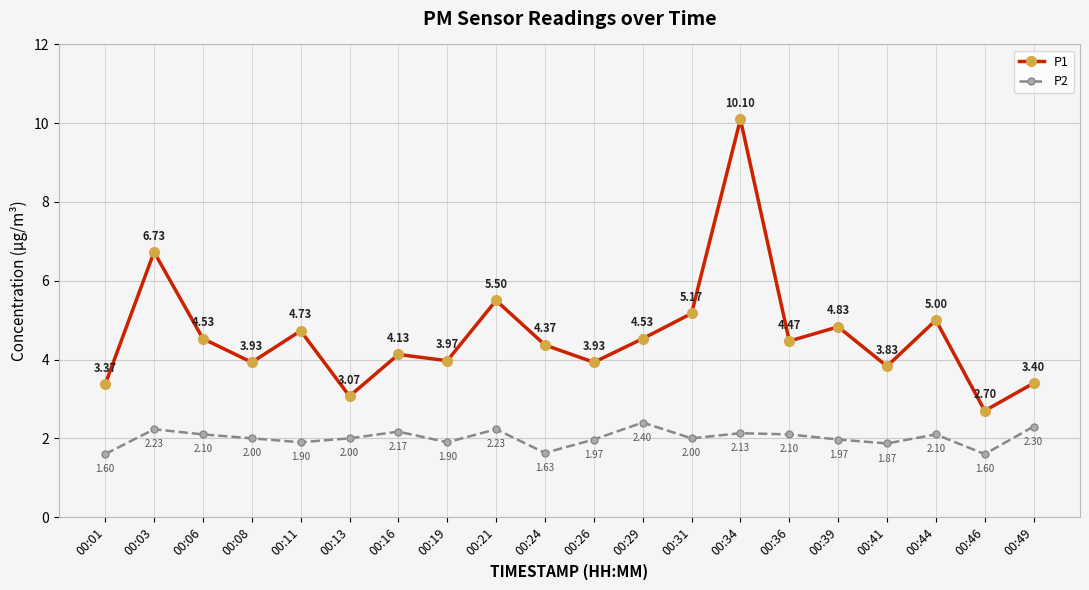

What is the minimum value for P2?

1.6